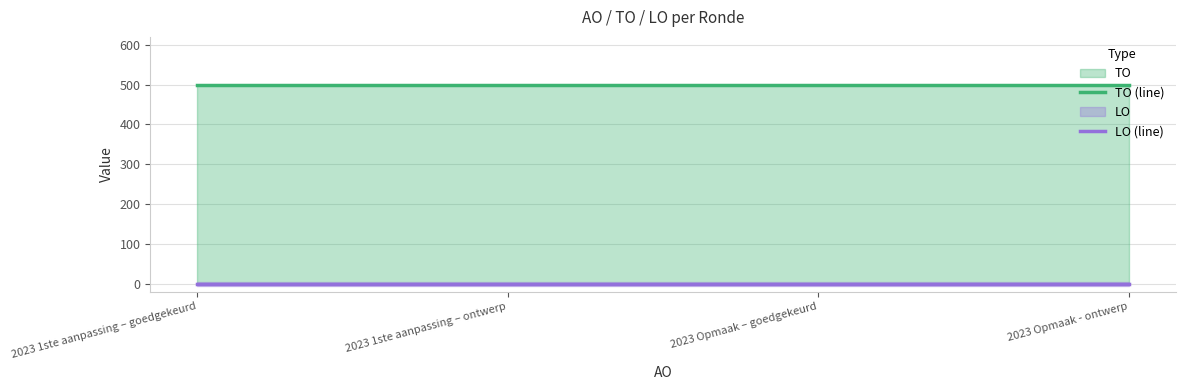

What is the label of the 1st point from the right?

2023 Opmaak - ontwerp